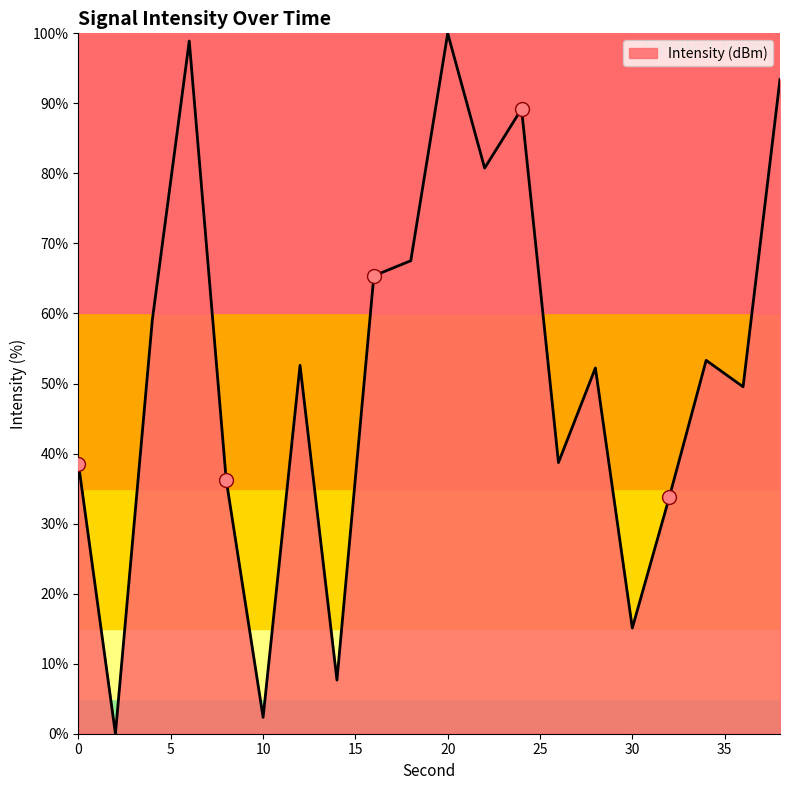

What is the greatest value displayed?

100.0